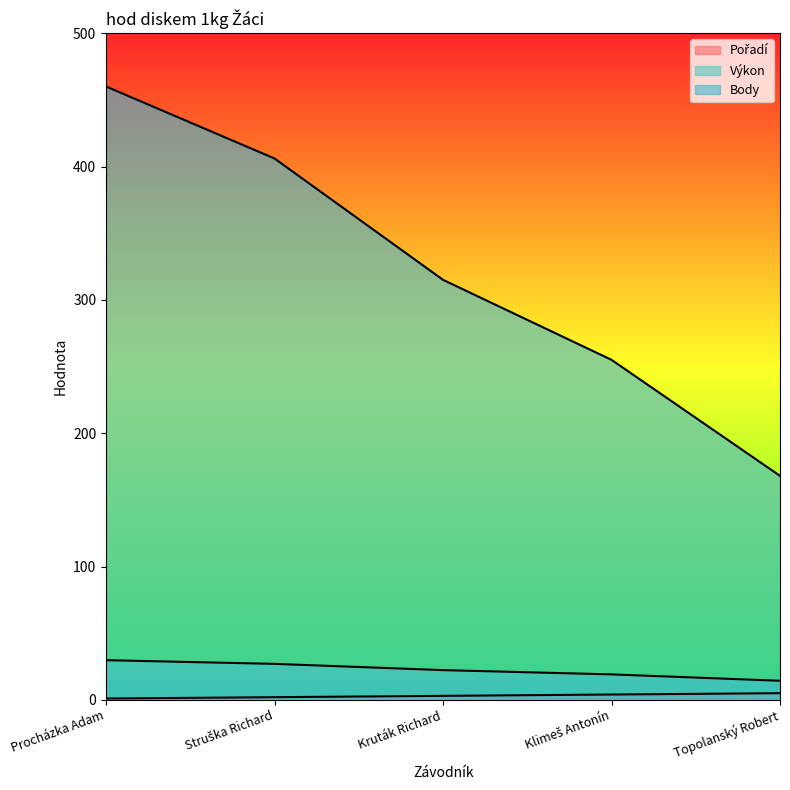

At which label does Pořadí reach its peak?

Topolanský Robert